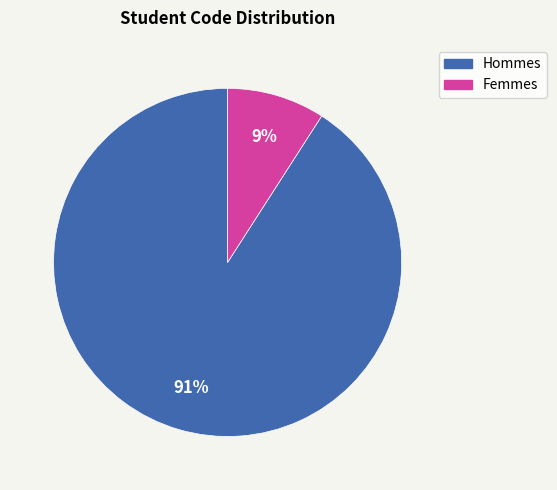

Is there any slice that represents more than half of the pie?

Yes